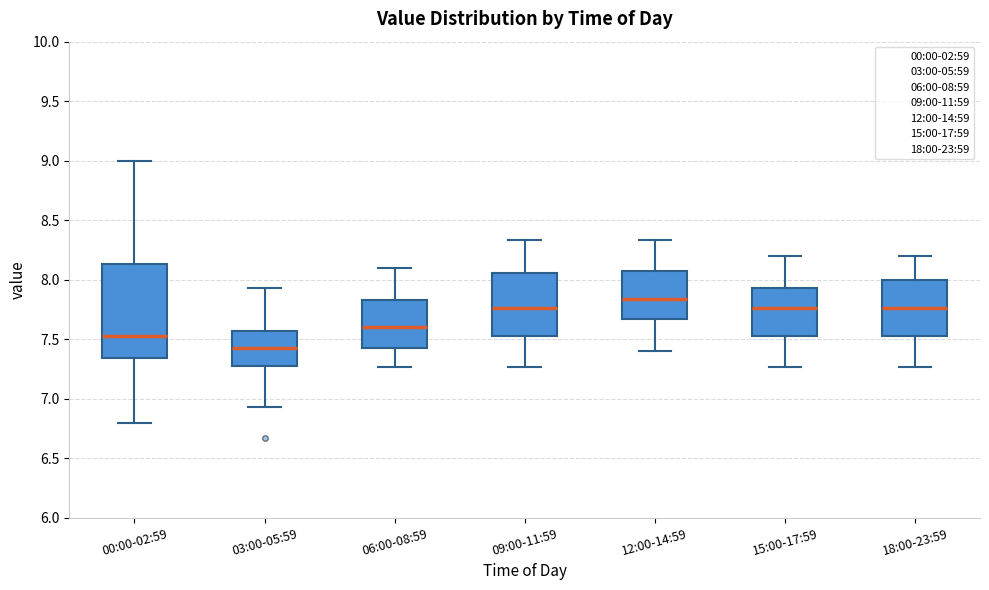

Reading left to right, transcribe this box plot: for each box, give where its median line is, the range the box spans, and where its two whiskers end, as read against the y-axis. The values are not printed on the chart, so give them approximately, as read against the axis.

00:00-02:59: median 7.55, box 7.35 to 8.15, whiskers 6.80 to 9.00
03:00-05:59: median 7.45, box 7.30 to 7.55, whiskers 6.95 to 7.95
06:00-08:59: median 7.60, box 7.45 to 7.85, whiskers 7.25 to 8.10
09:00-11:59: median 7.75, box 7.55 to 8.05, whiskers 7.25 to 8.35
12:00-14:59: median 7.85, box 7.65 to 8.05, whiskers 7.40 to 8.35
15:00-17:59: median 7.75, box 7.55 to 7.95, whiskers 7.25 to 8.20
18:00-23:59: median 7.75, box 7.55 to 8.00, whiskers 7.25 to 8.20